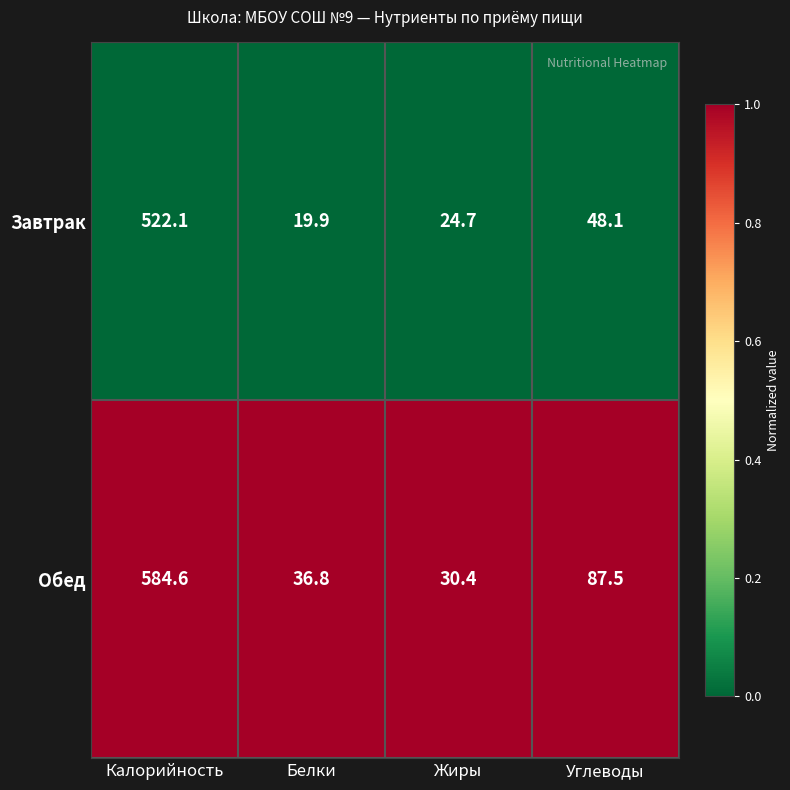

Which series has the largest range (max minus min)?

Обед